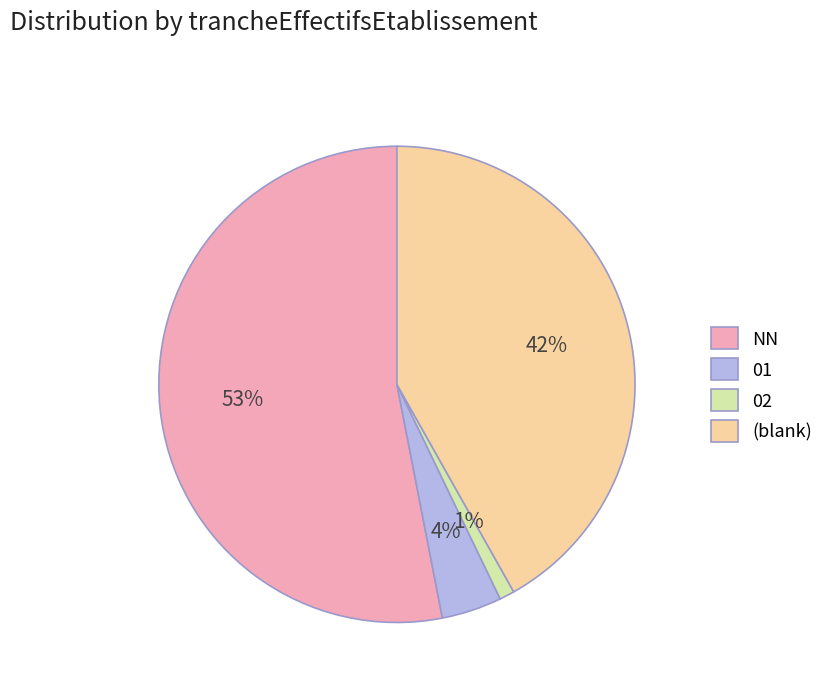

True or false: 02 accounts for 1% of the total.

True